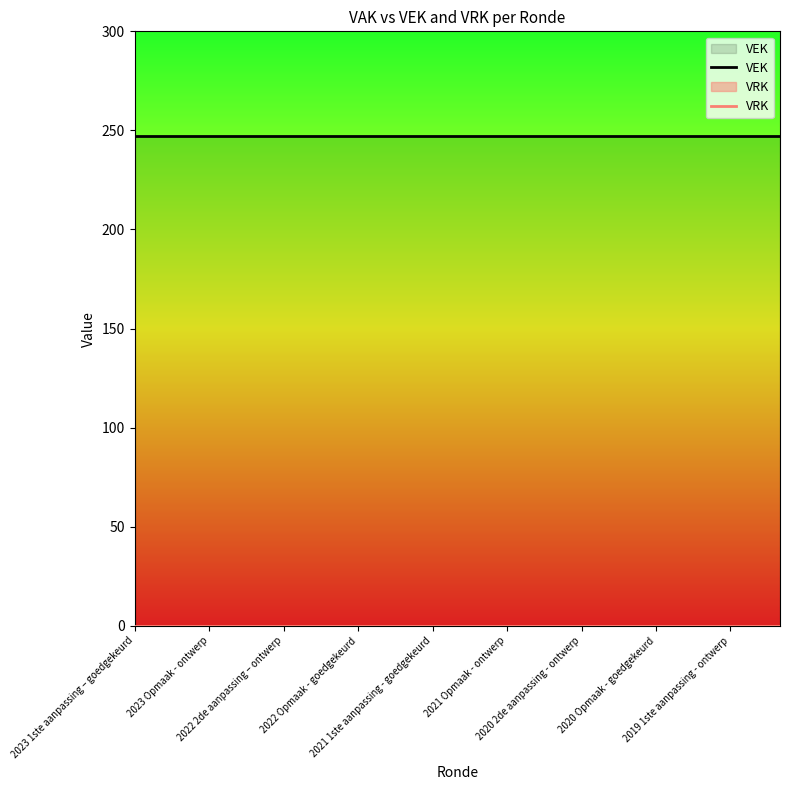

What is the lowest value of the VEK series?

247